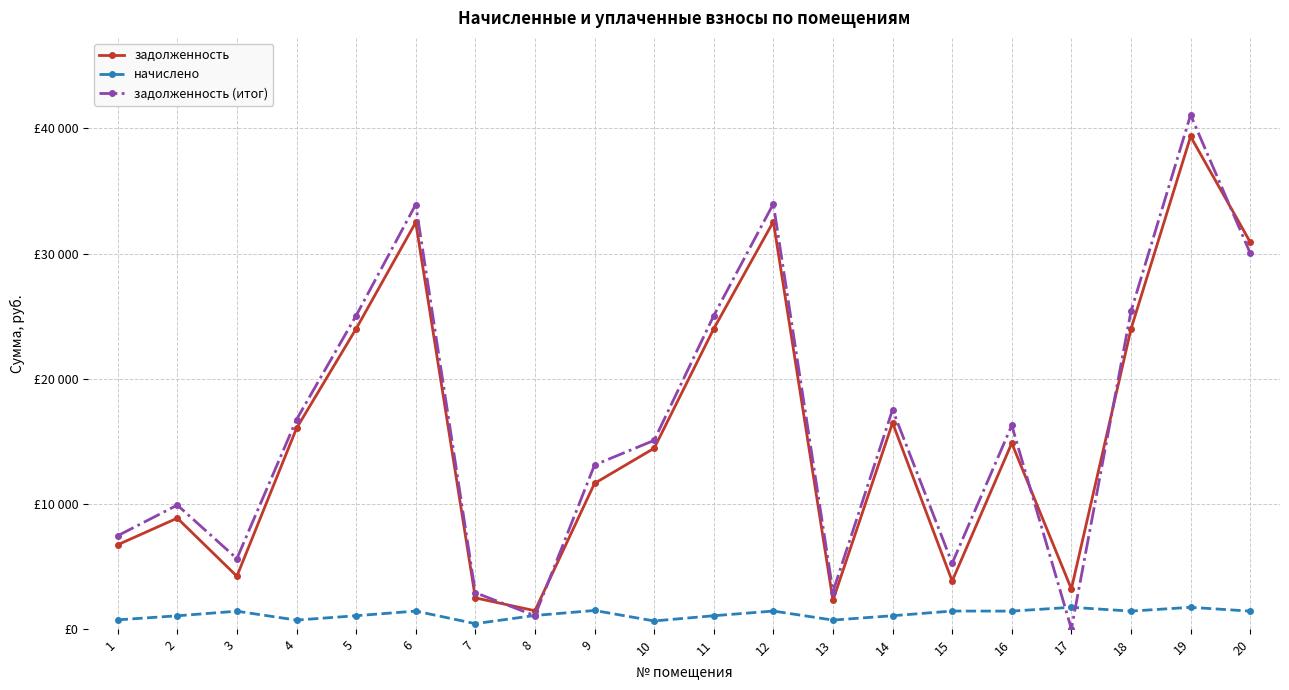

What is the difference between the highest and lowest values at 11?

23986.1